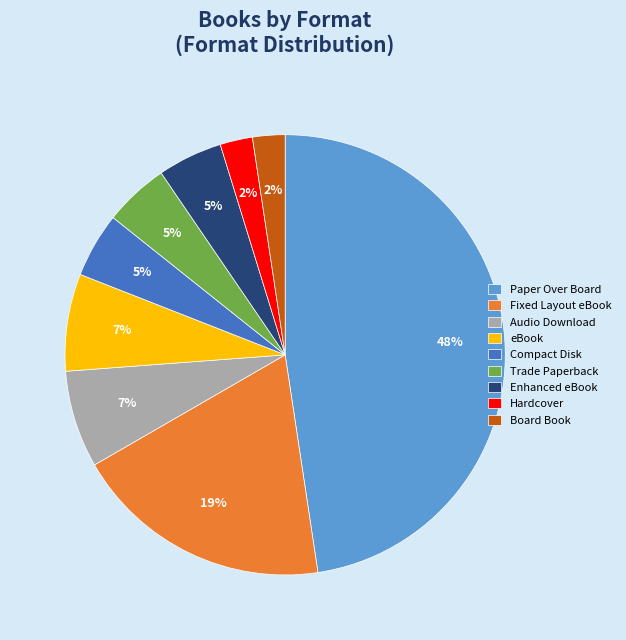

What is the largest slice in the pie chart?

Paper Over Board